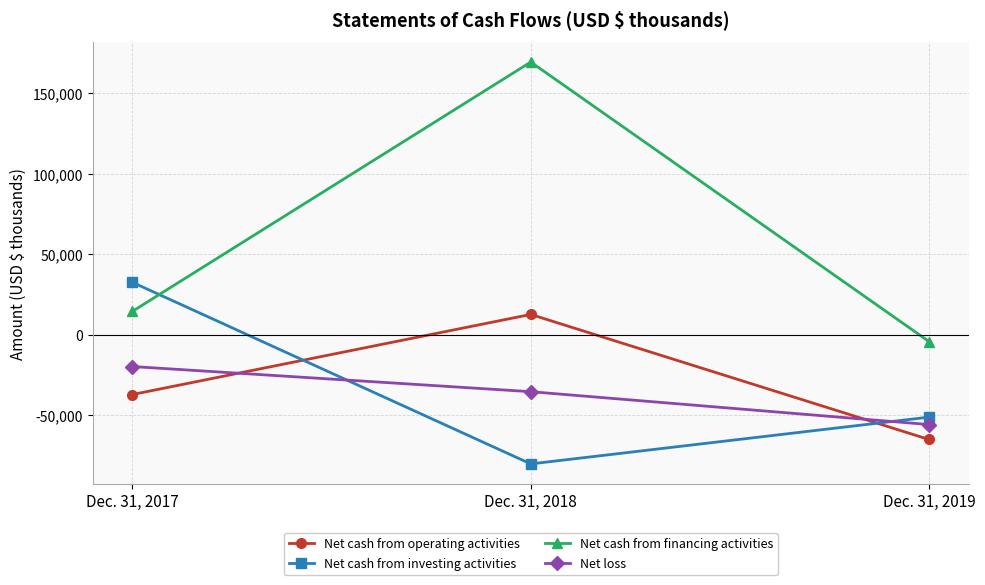

How many Net cash from financing activities values are between -4184 and 169517?

3